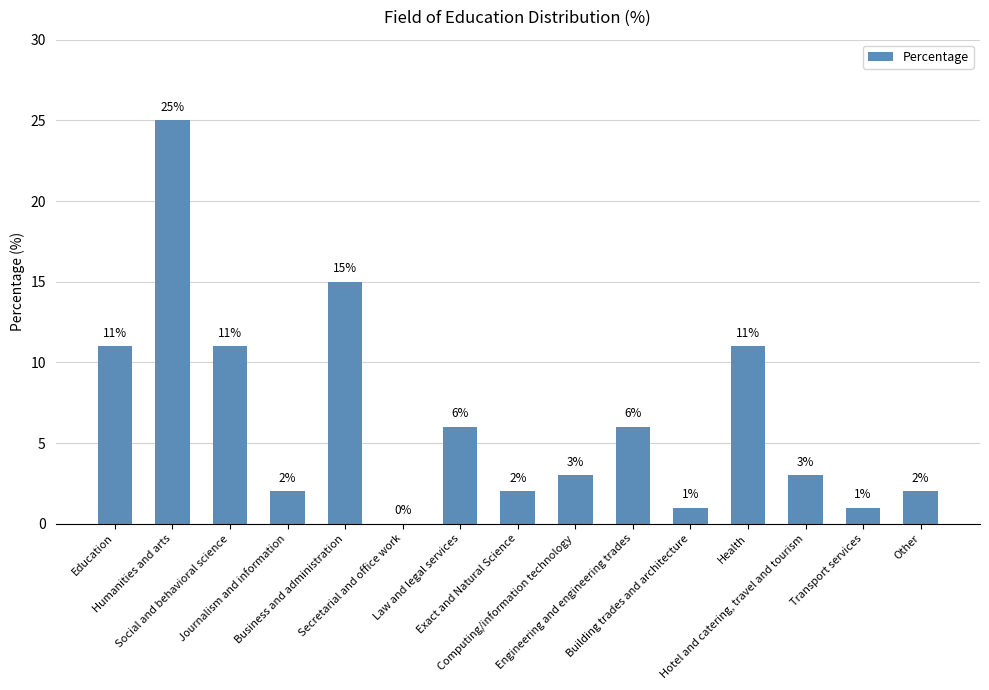

What is the sum of all values?

99